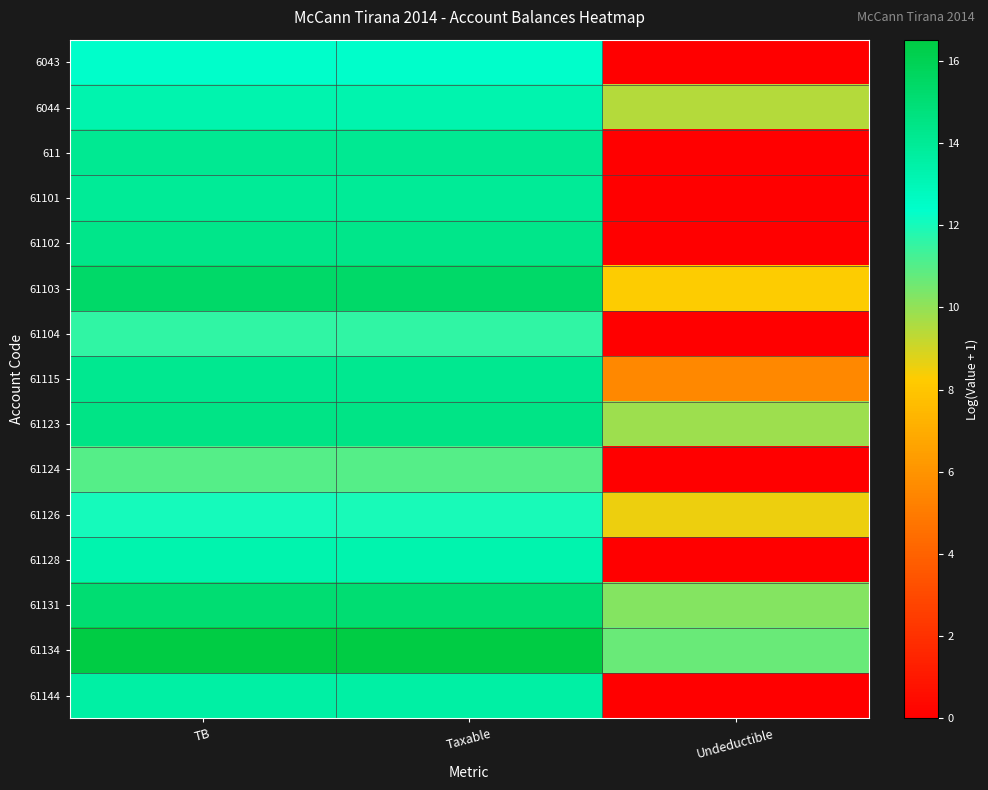

How many categories are shown in the chart?

3